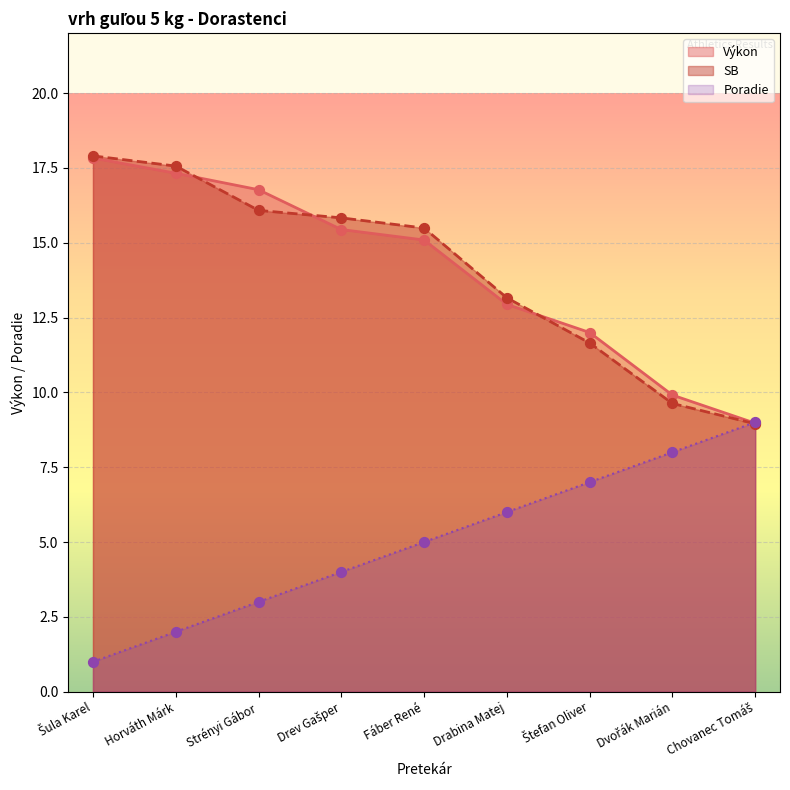

At which category is the sum across all series the highest?

Horváth Márk